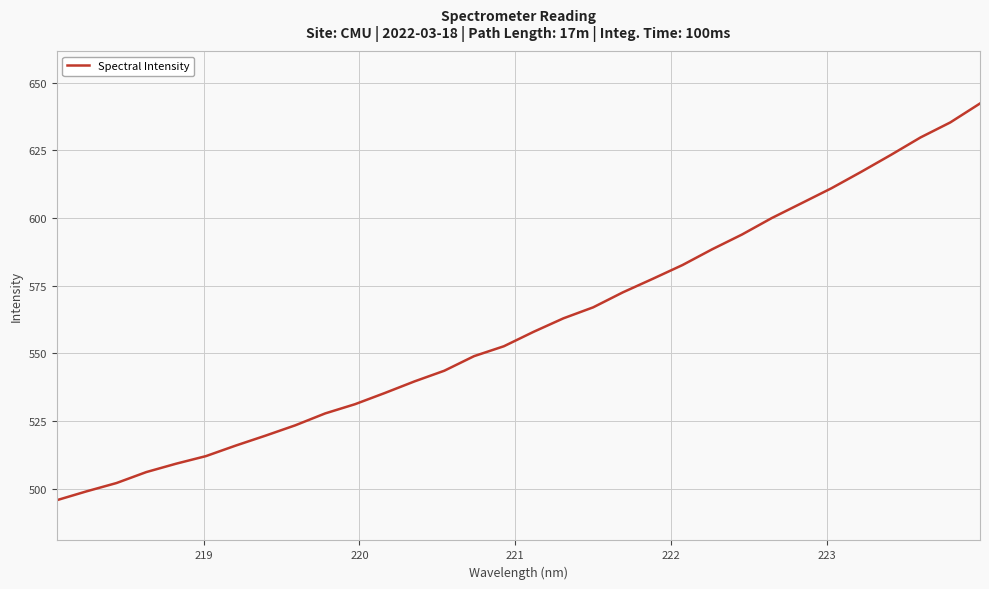

What is the difference between the maximum and second lowest values?

143.2